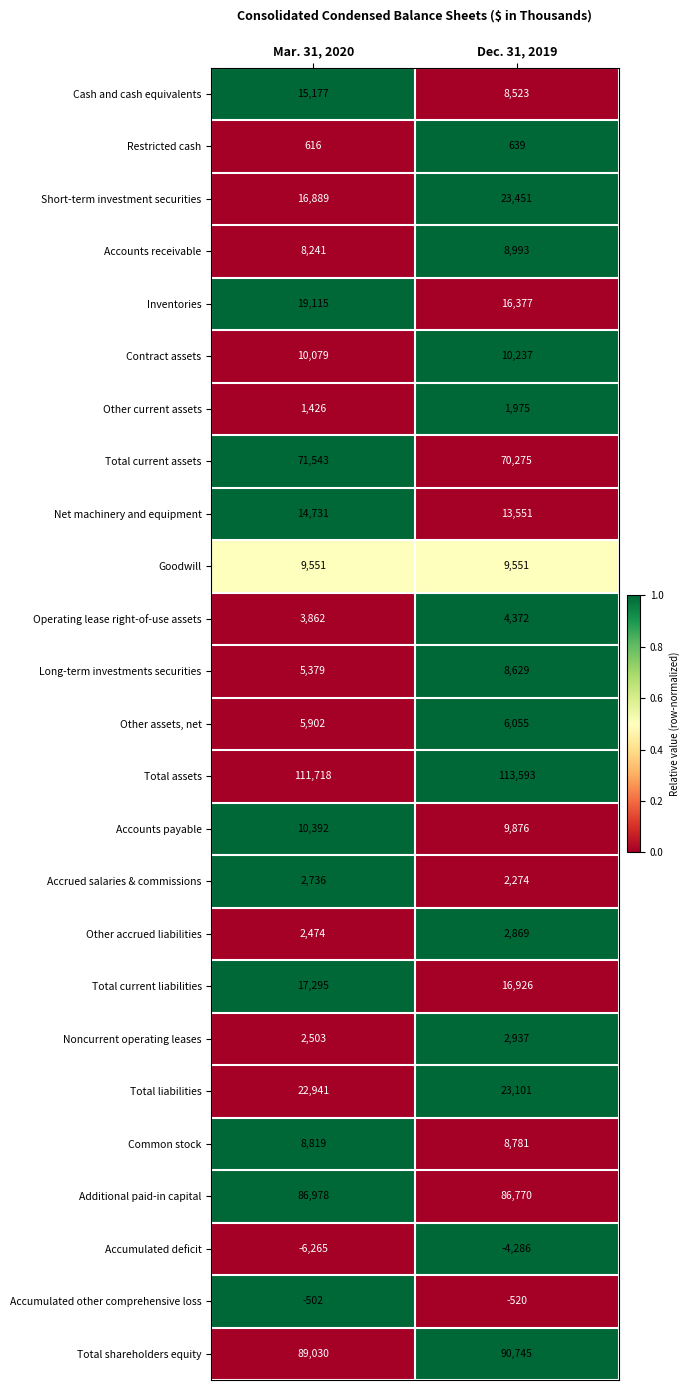

What is the smallest value displayed?

-6265